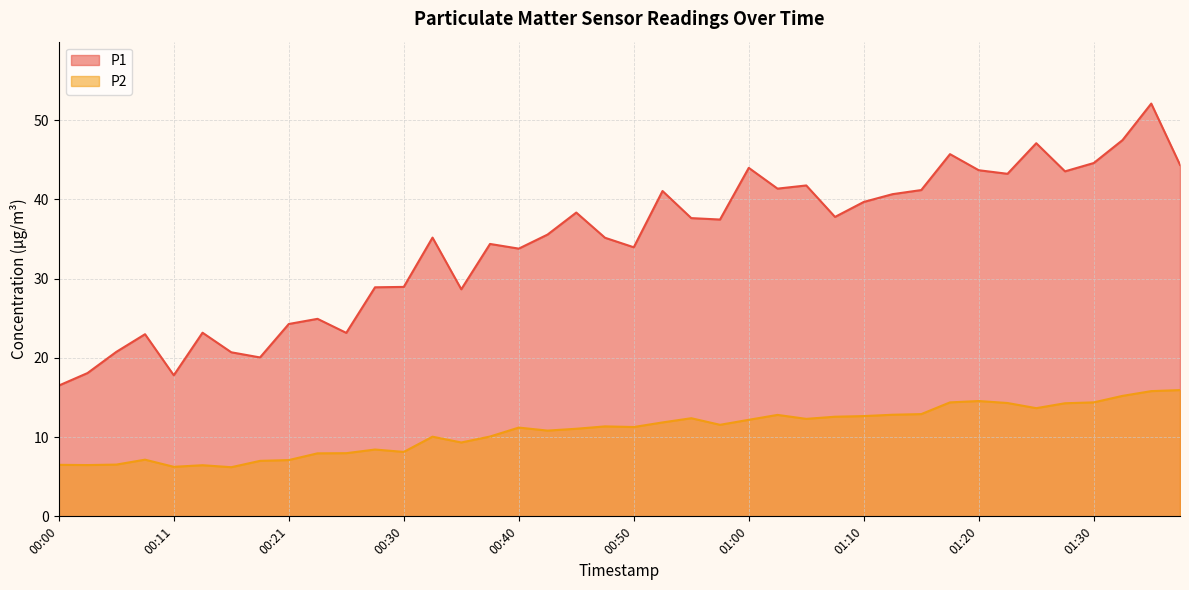

What is the minimum value shown in the chart?

6.2